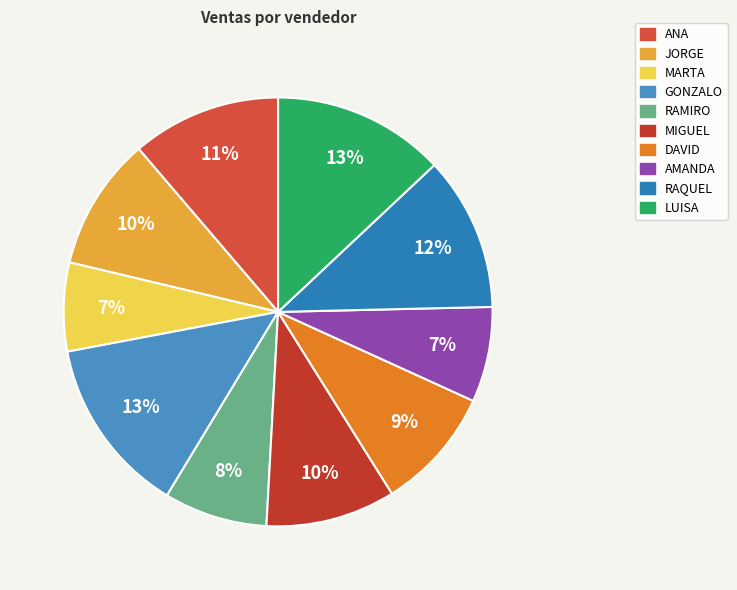

How many slices are in this pie chart?

10